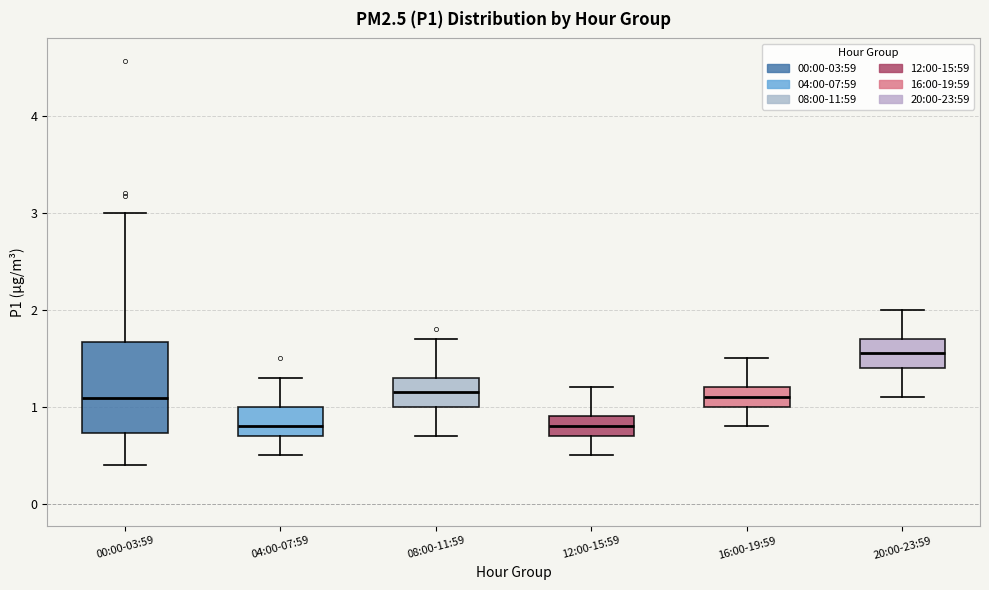

Where does the median line of the box for 16:00-19:59 sit on the y-axis? The values are not printed on the chart, so give them approximately, as read against the axis.

1.1